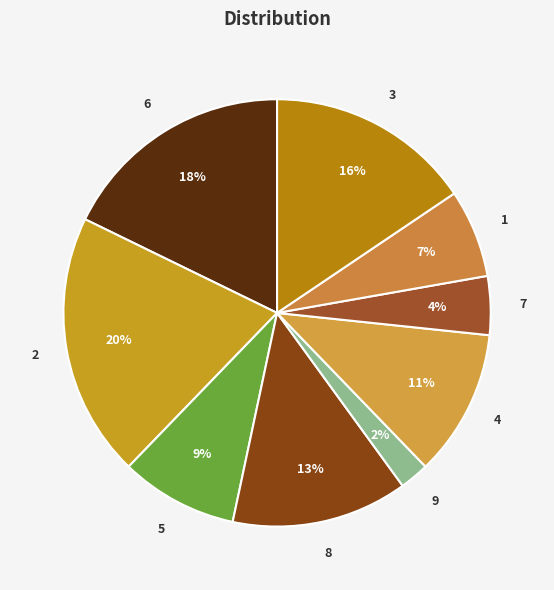

Combined, do 5 and 4 account for over 50%?

No